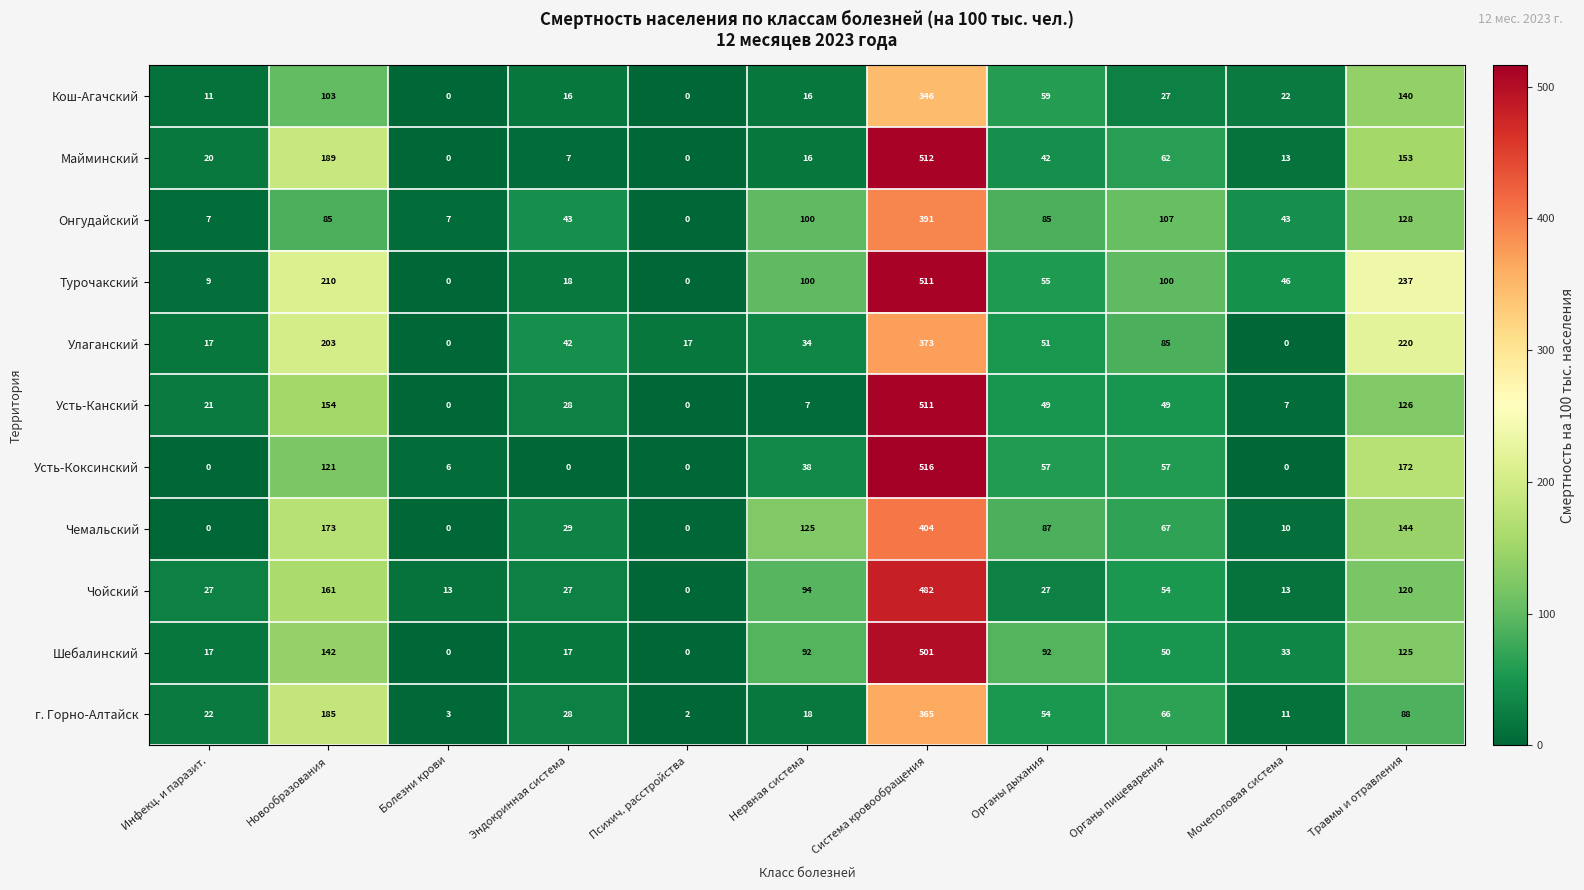

What is the average value of the Турочакский series?

117